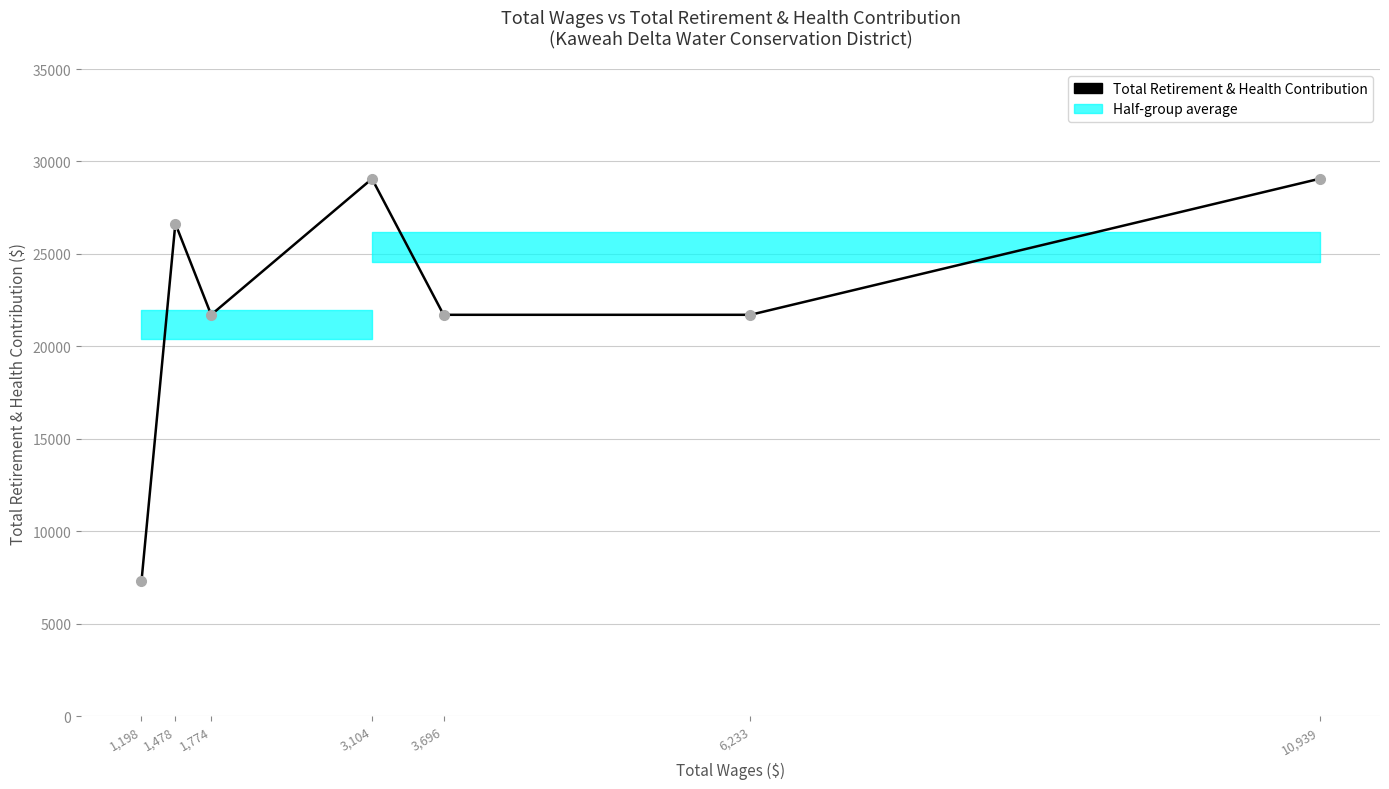

The chart shows a value of 26643 at 1,478. True or false?

True